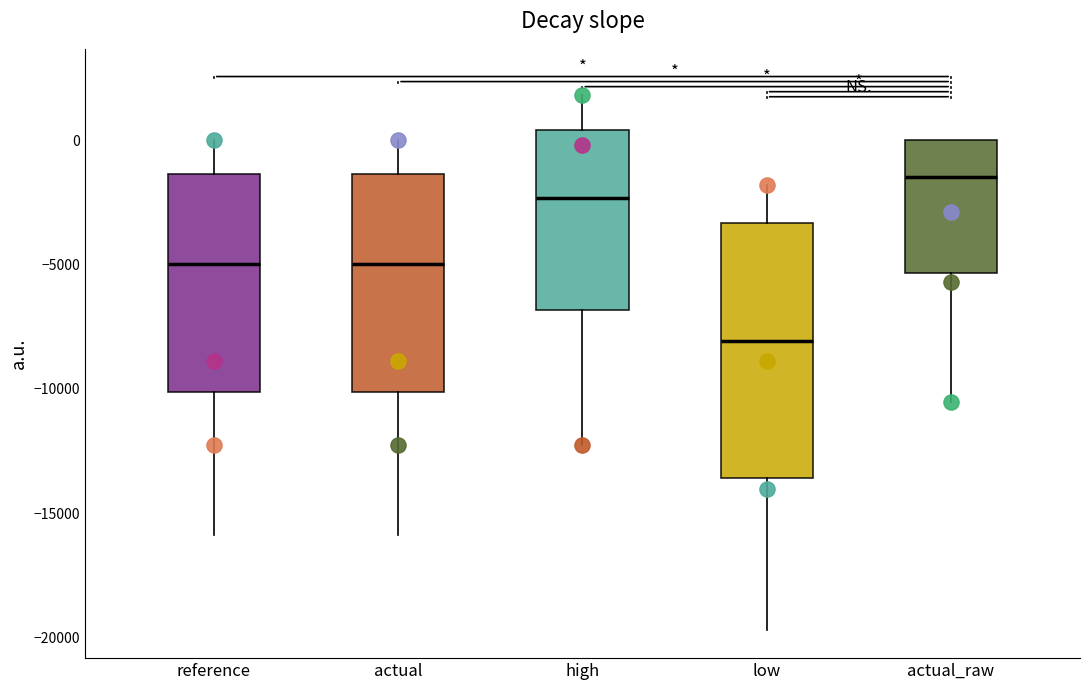

Which box has the lowest median line?

low